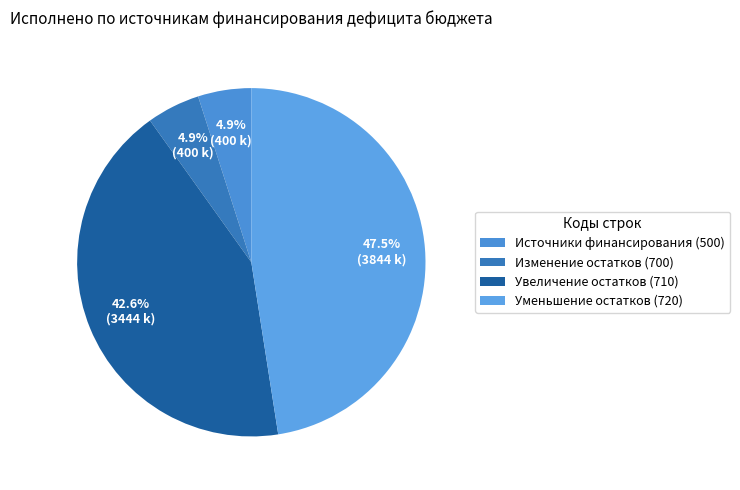

Count the number of slices in the pie.

4